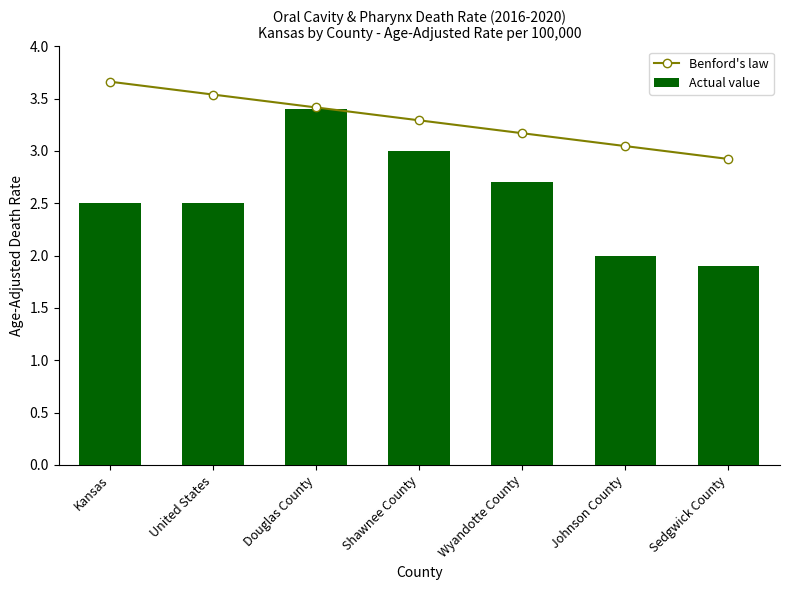

Rank the series by their maximum value, from lowest to highest.

Actual value, Benford's law